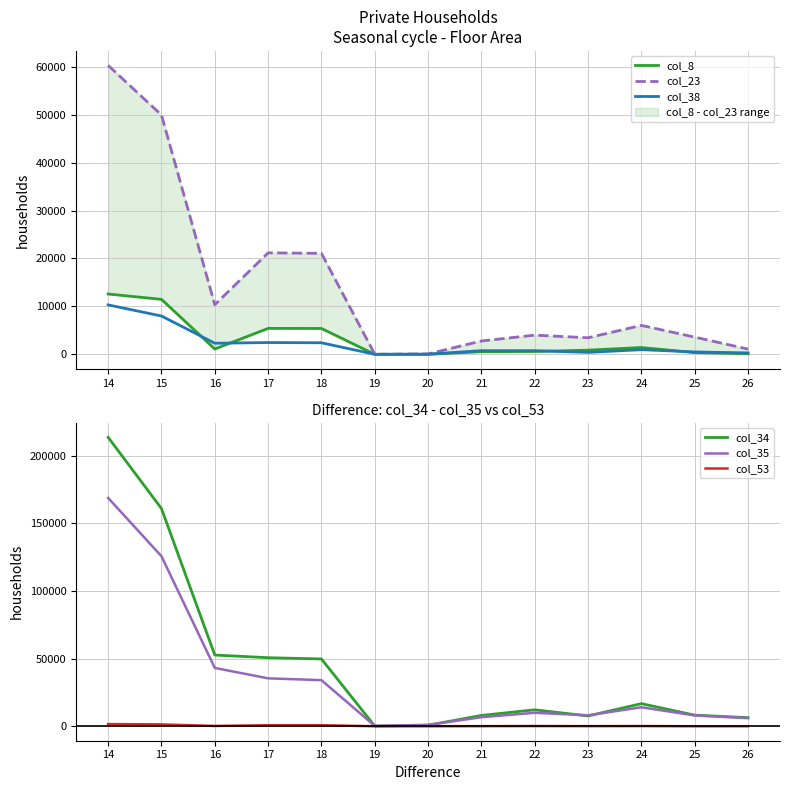

What are all the series names shown in the legend?

col_8, col_23, col_38, col_34, col_35, col_53